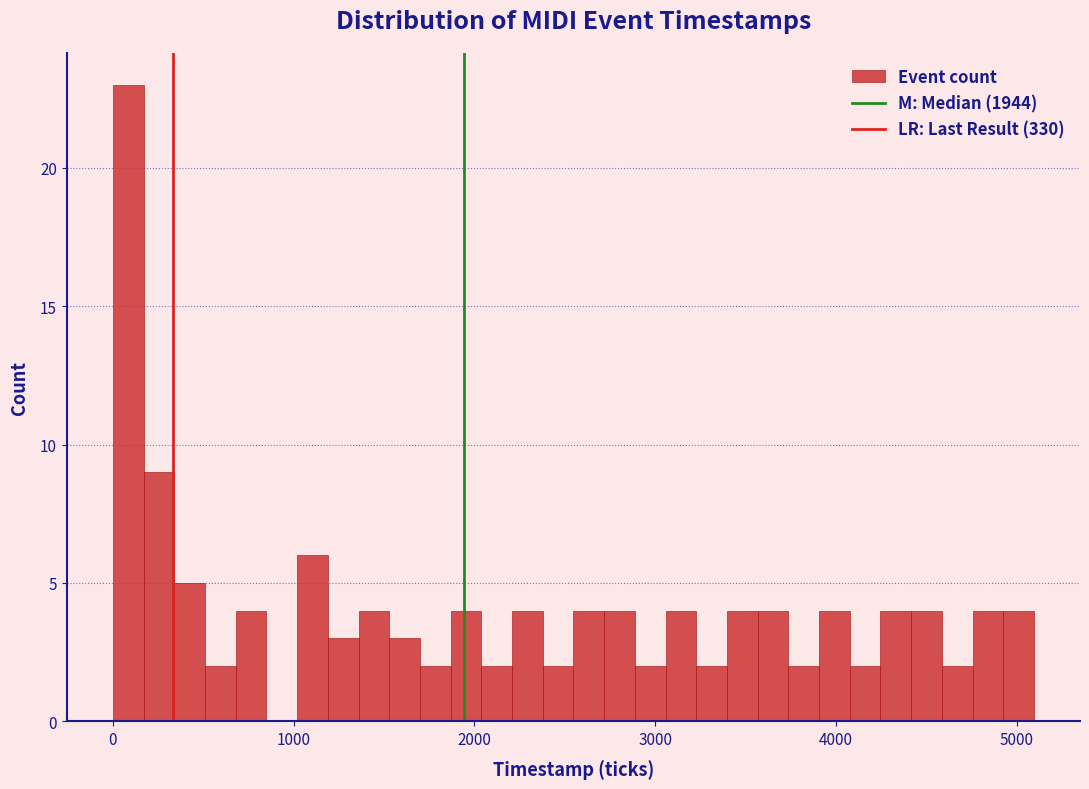

Read against the x-axis, roughly where is the centre of the tallest bar?

100